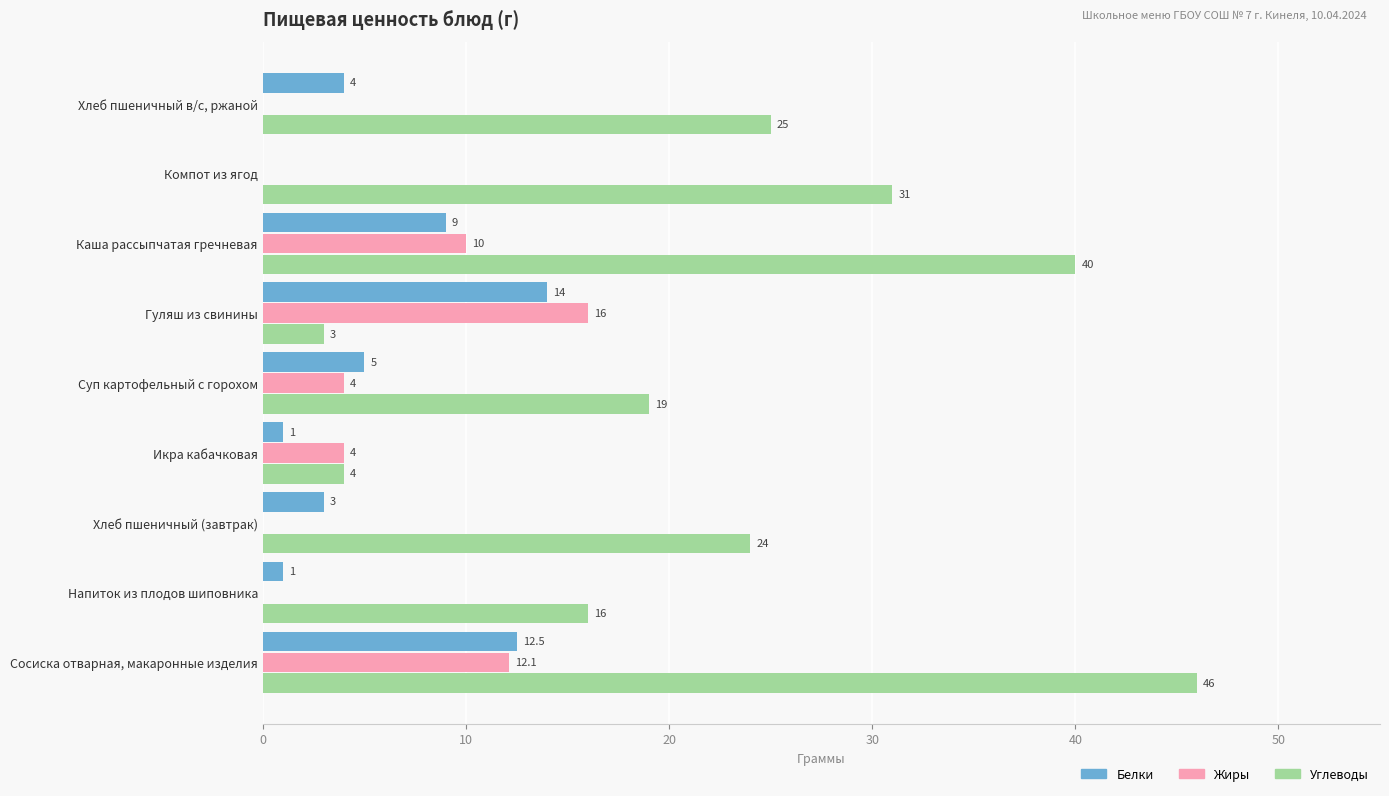

What is the sum of the Жиры values at Каша рассыпчатая гречневая and Суп картофельный с горохом?

14.0